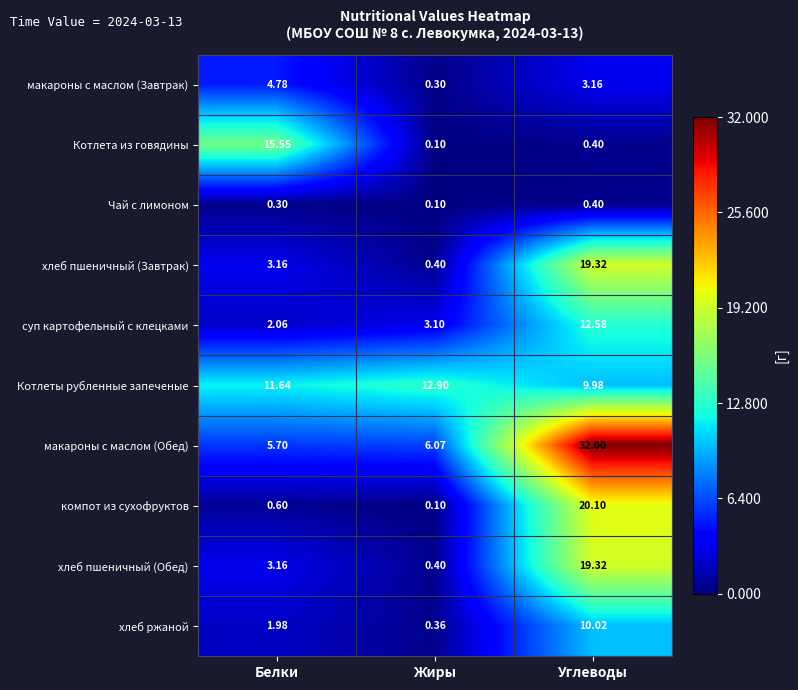

At which category does the chart reach its peak across all series?

Углеводы